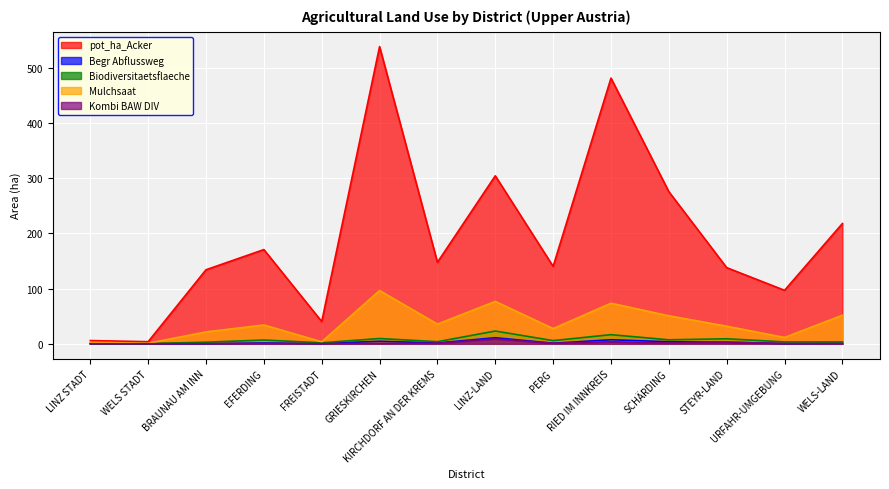

The pot_ha_Acker series shows 8.6 at LINZ STADT. True or false?

False